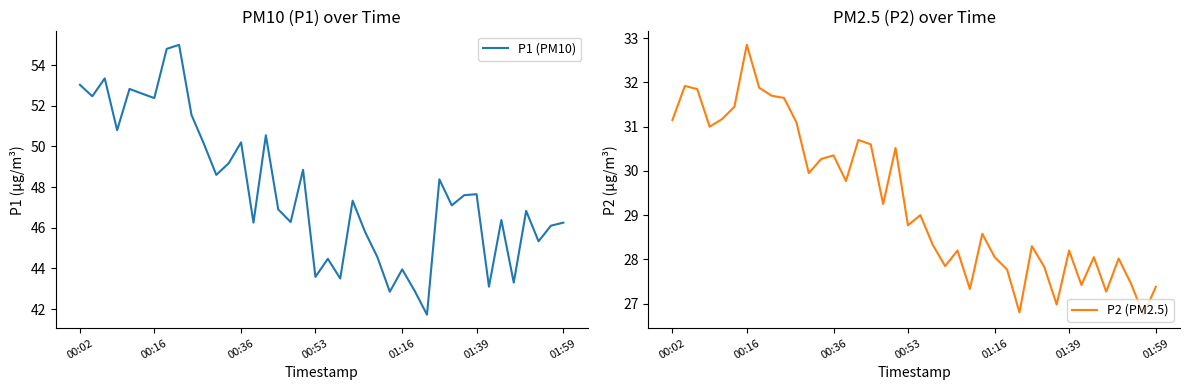

What value does the P2 (PM2.5) series have at 27?

27.8